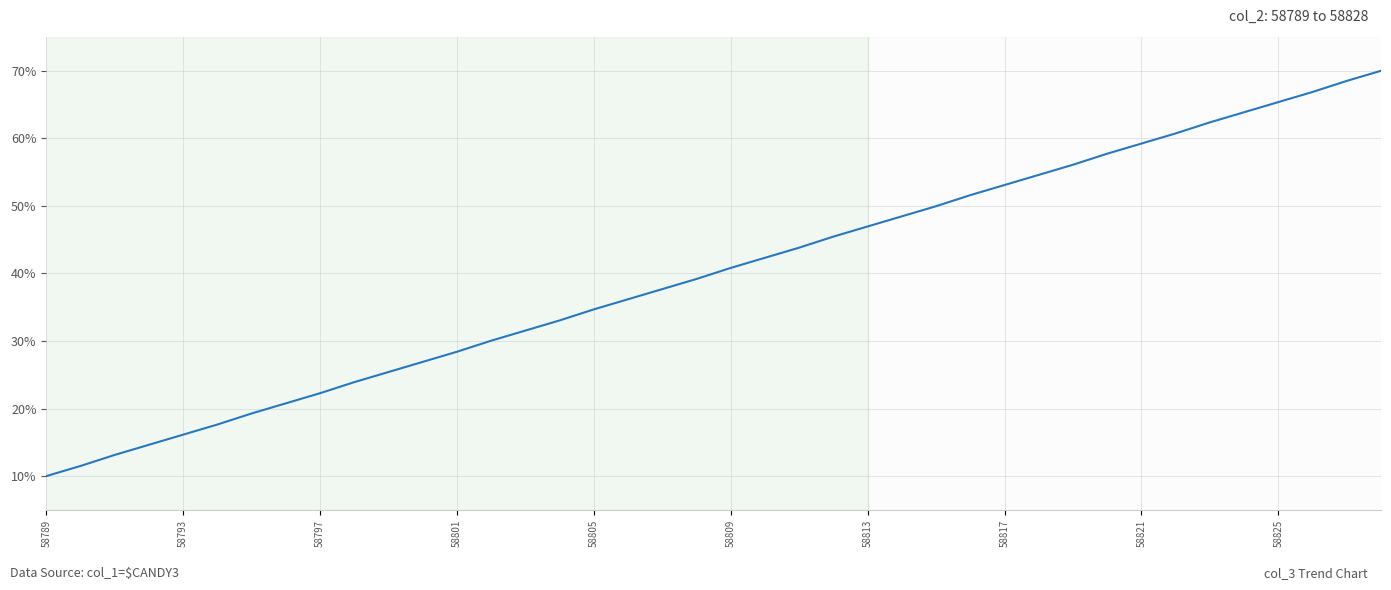

What is the greatest value displayed?

70.0